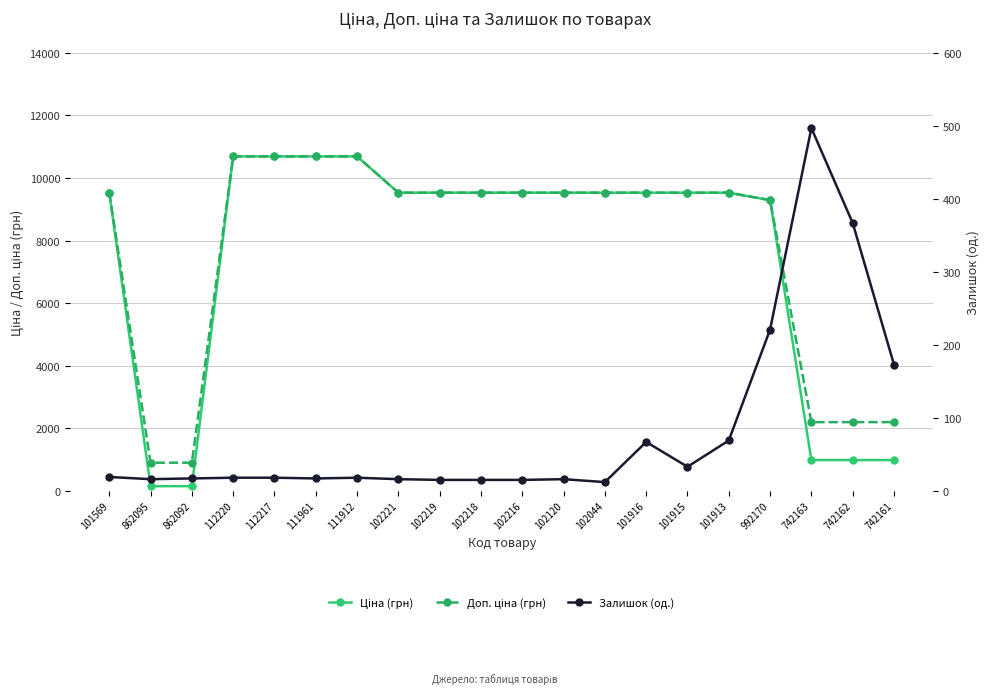

Which series has the largest total across all categories?

Доп. ціна (грн)